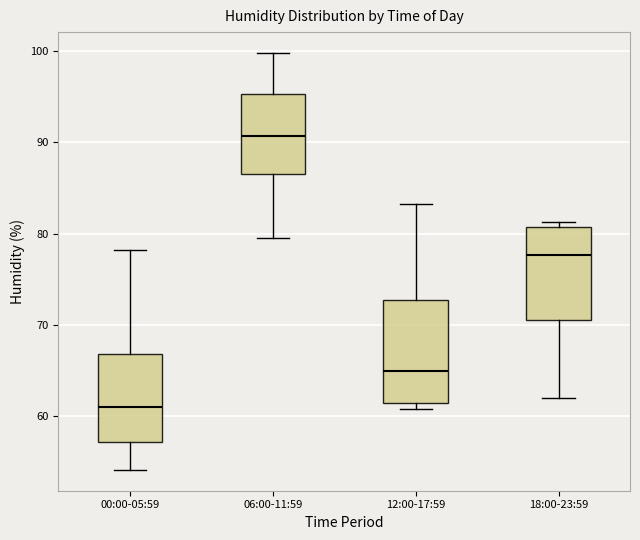

Reading left to right, read every box against the y-axis: the position of its median line, the range the box covers, and the ends of its whiskers. The values are not printed on the chart, so give them approximately, as read against the axis.

00:00-05:59: median 61, box 57 to 67, whiskers 54 to 78
06:00-11:59: median 91, box 87 to 95, whiskers 80 to 100
12:00-17:59: median 65, box 61 to 73, whiskers 61 (just below the box's lower edge) to 83
18:00-23:59: median 78, box 71 to 81, whiskers 62 to 81 (just above the box's upper edge)